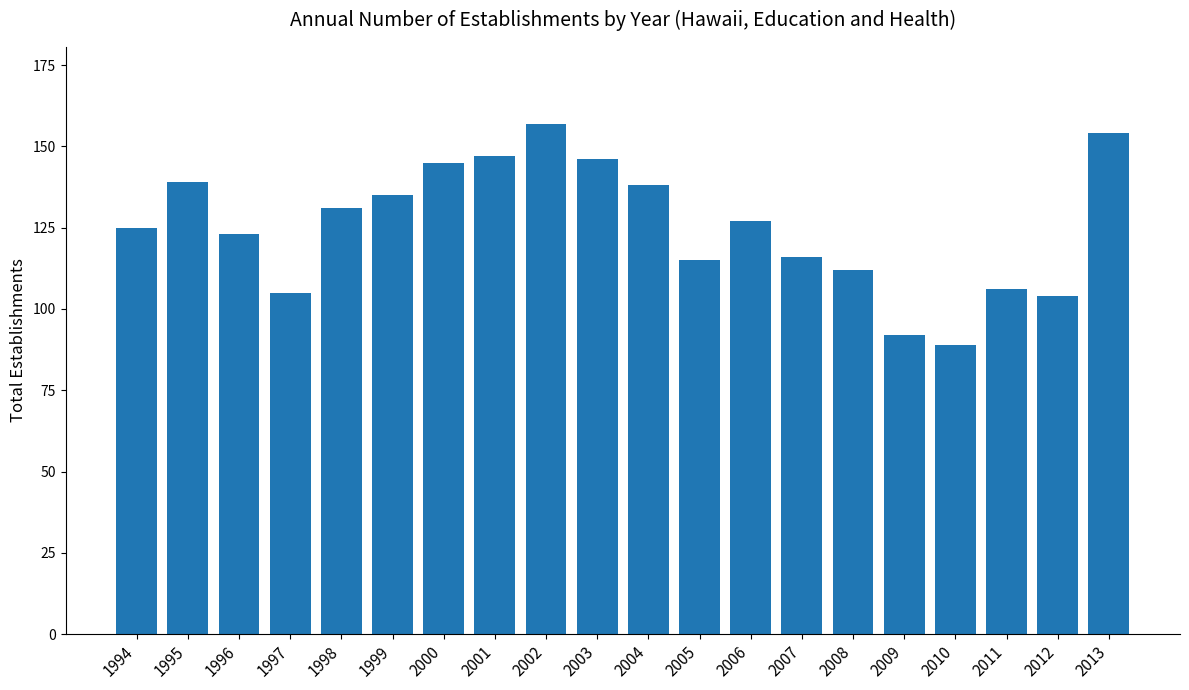

What is the value of the 13th bar from the left?

127